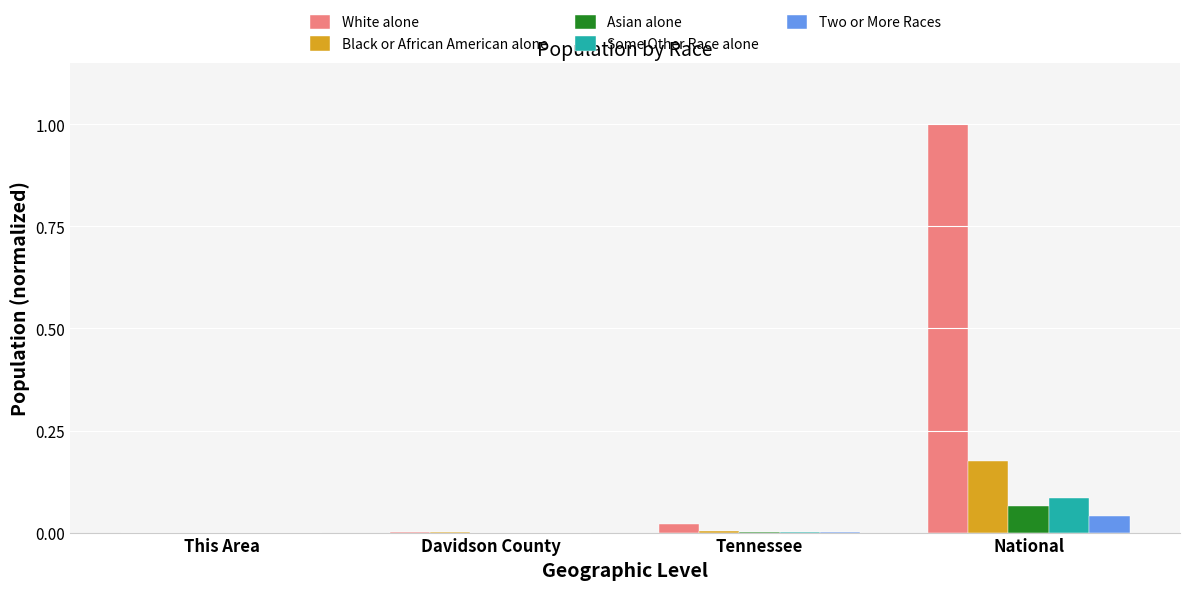

The Asian alone series shows 0.0 at Tennessee. True or false?

True